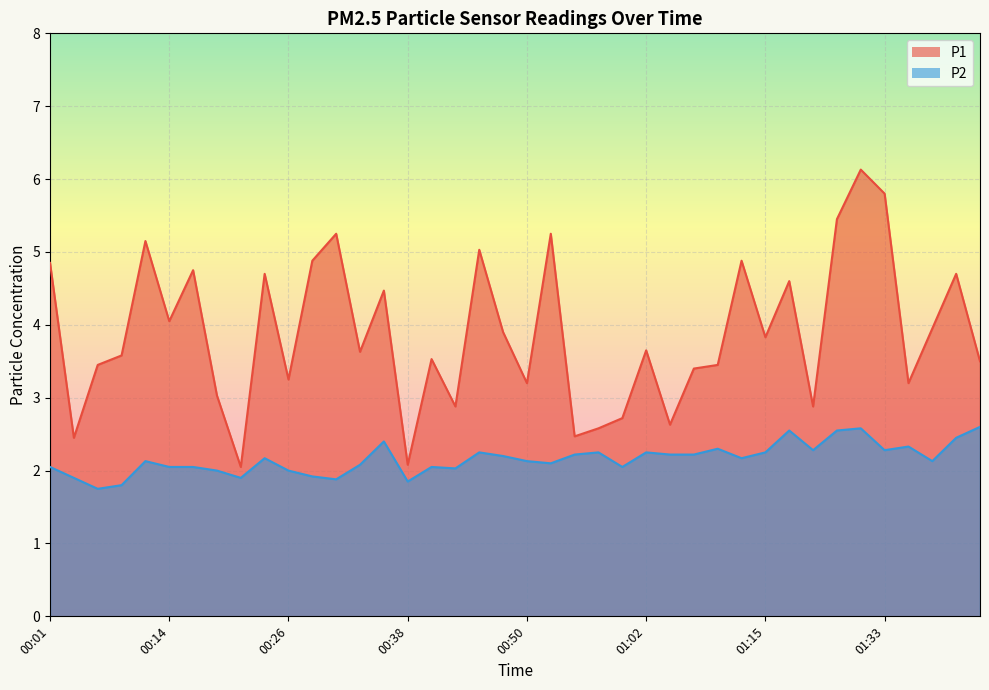

Is it true that P1 equals 4.8 at 00:16?

True